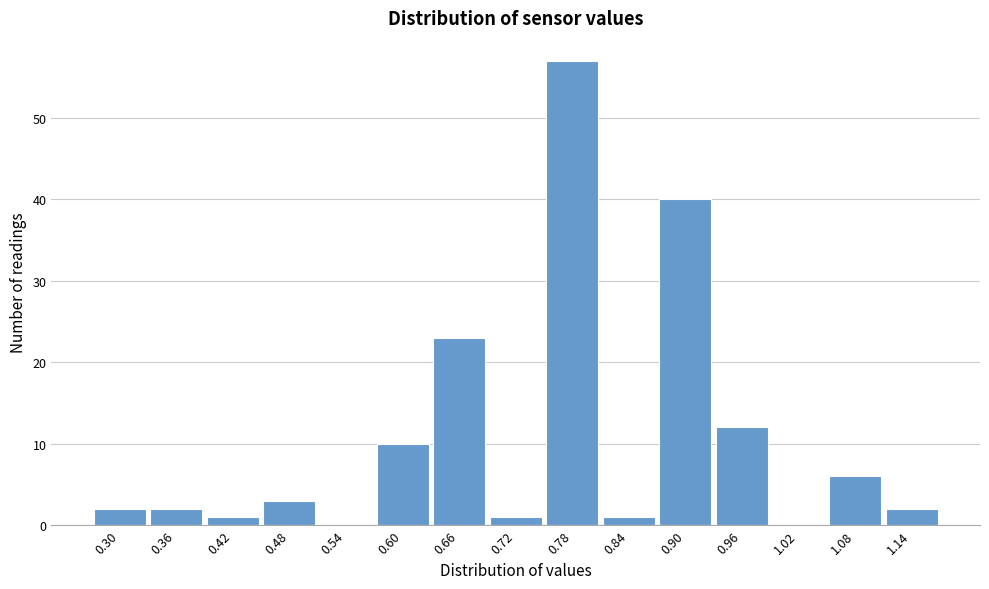

Reading right to left, list all the values displayed in this chart.

1.14=2	1.08=6	1.02=0	0.96=12	0.90=40	0.84=1	0.78=57	0.72=1	0.66=23	0.60=10	0.54=0	0.48=3	0.42=1	0.36=2	0.30=2